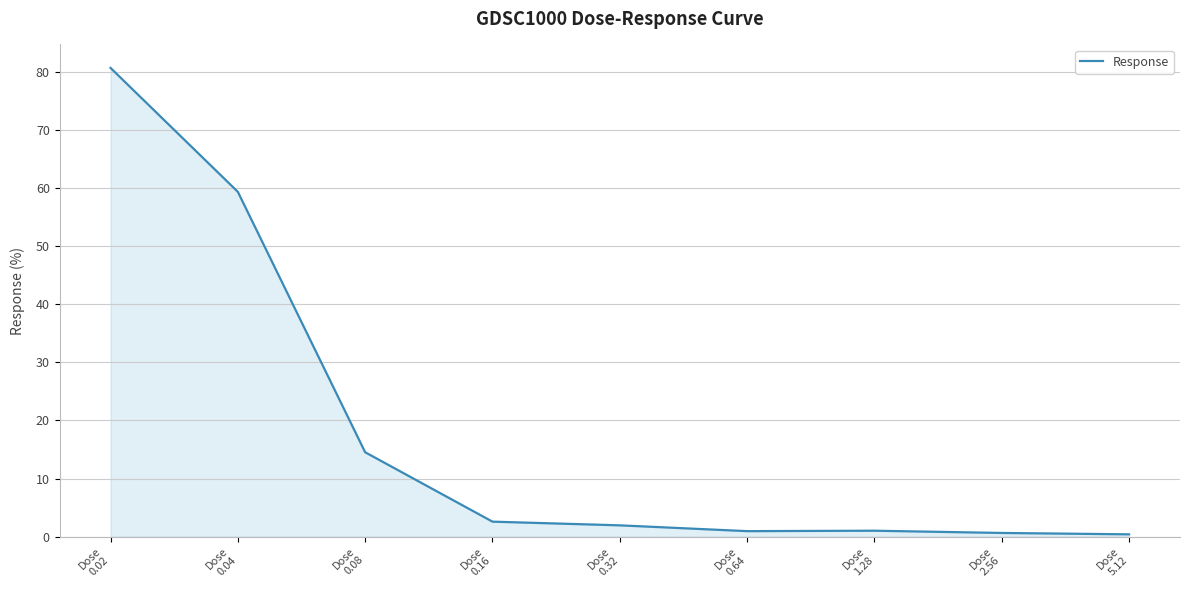

What is the difference between the maximum and minimum values?

80.3